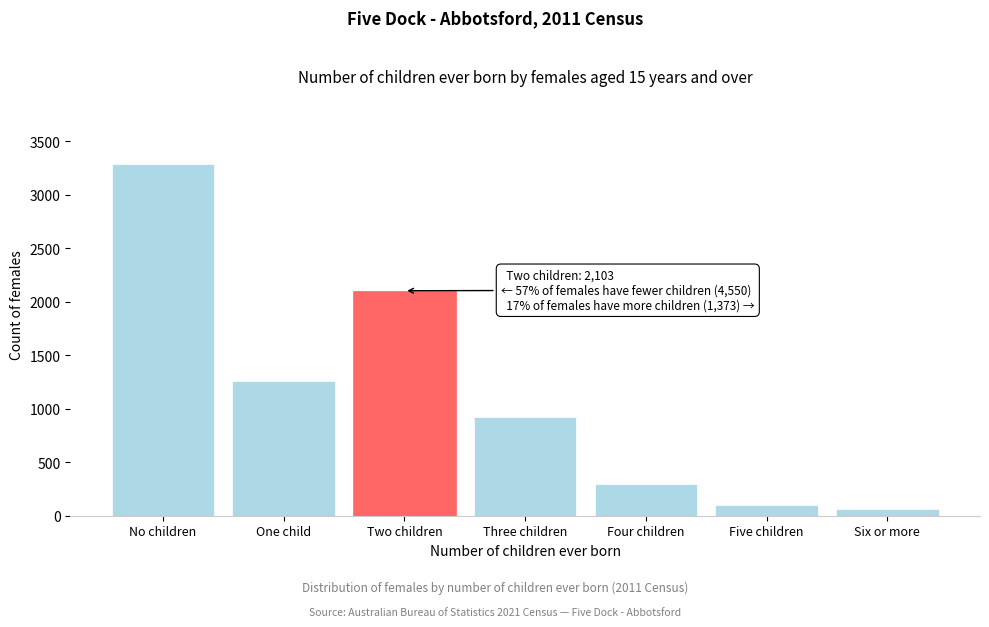

Reading right to left, list all the values displayed in this chart.

60	96	298	919	2103	1258	3292